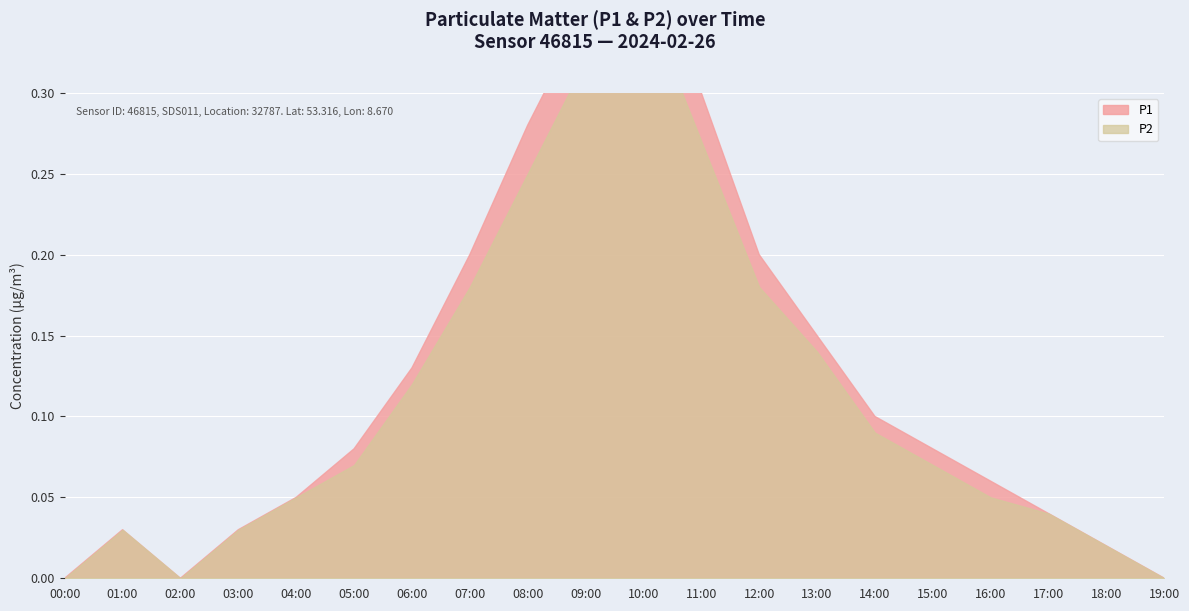

True or false: P2 has a value of -0.1 at 19:00.

False